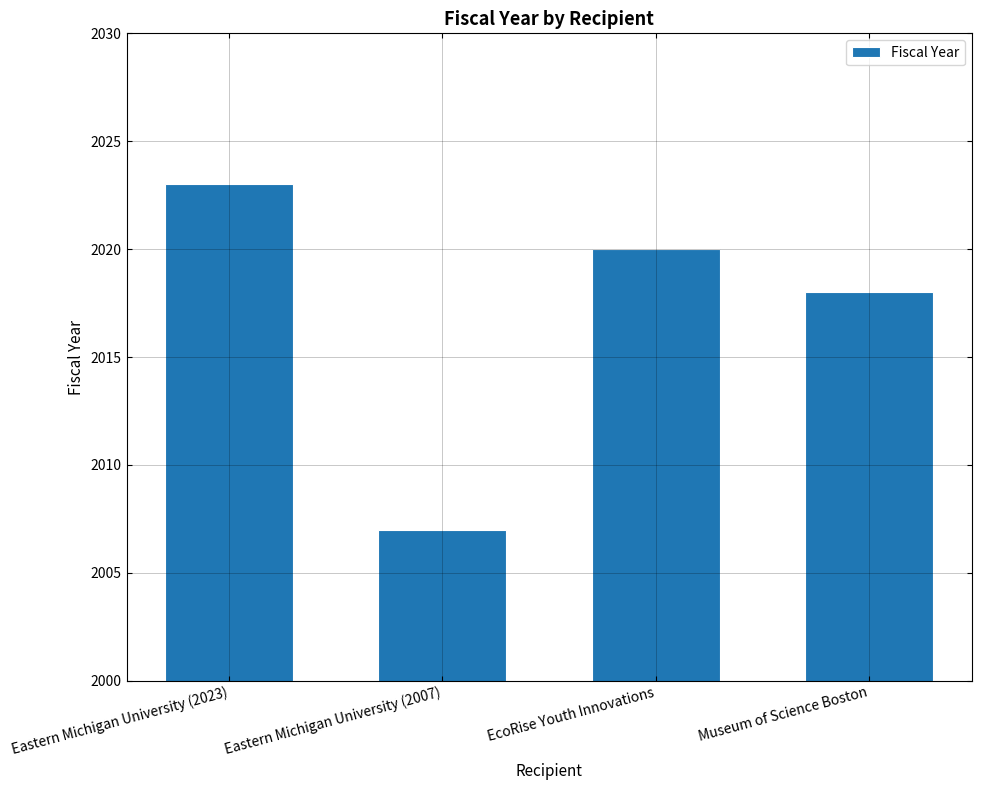

Reading left to right, transcribe all the data shown in this chart.

2023	2007	2020	2018